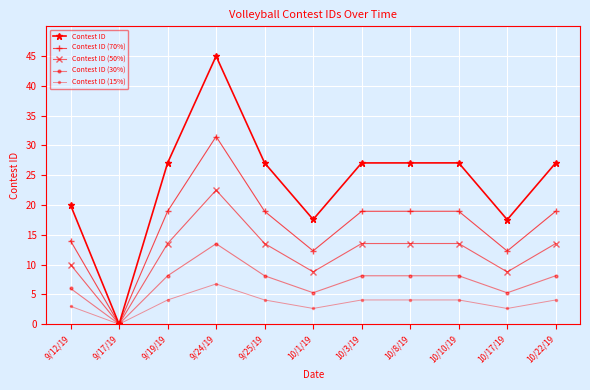

What is the maximum value shown in the chart?

45.0